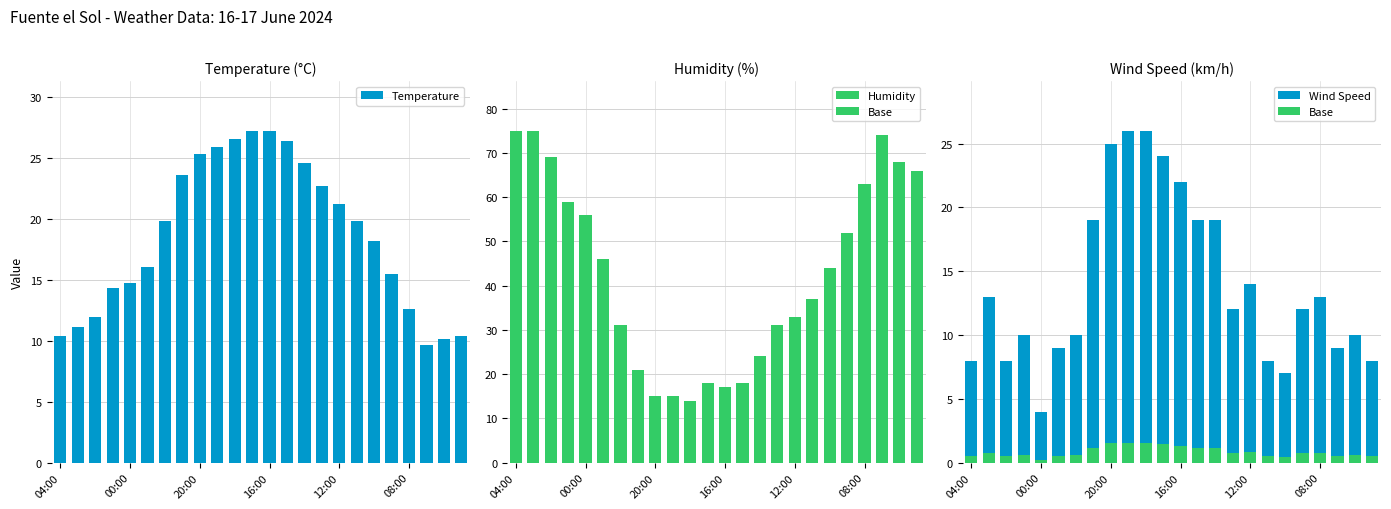

True or false: Humidity has a value of 66.0 at 23.

True